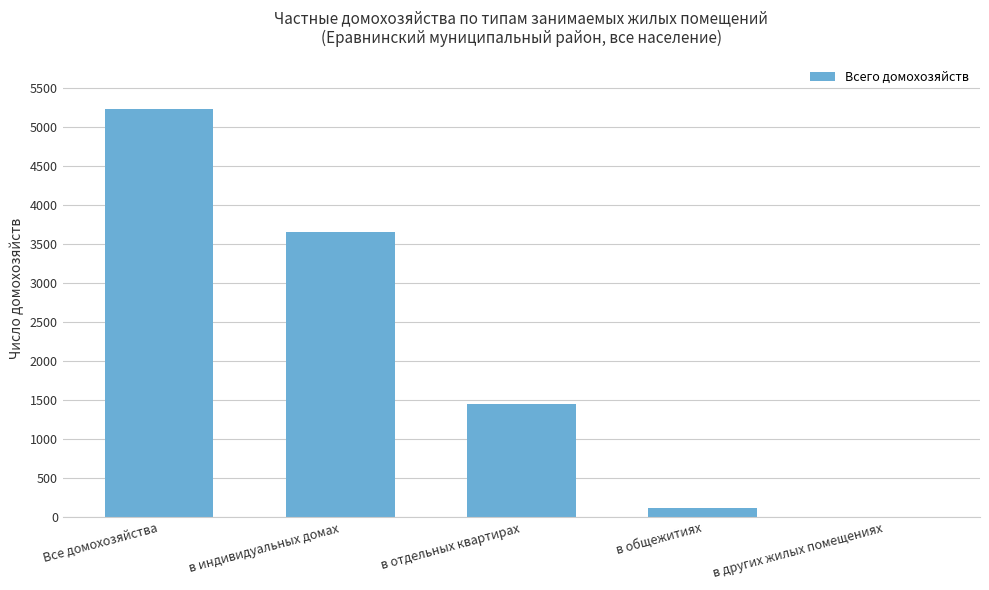

What value does the data have at Все домохозяйства?

5235